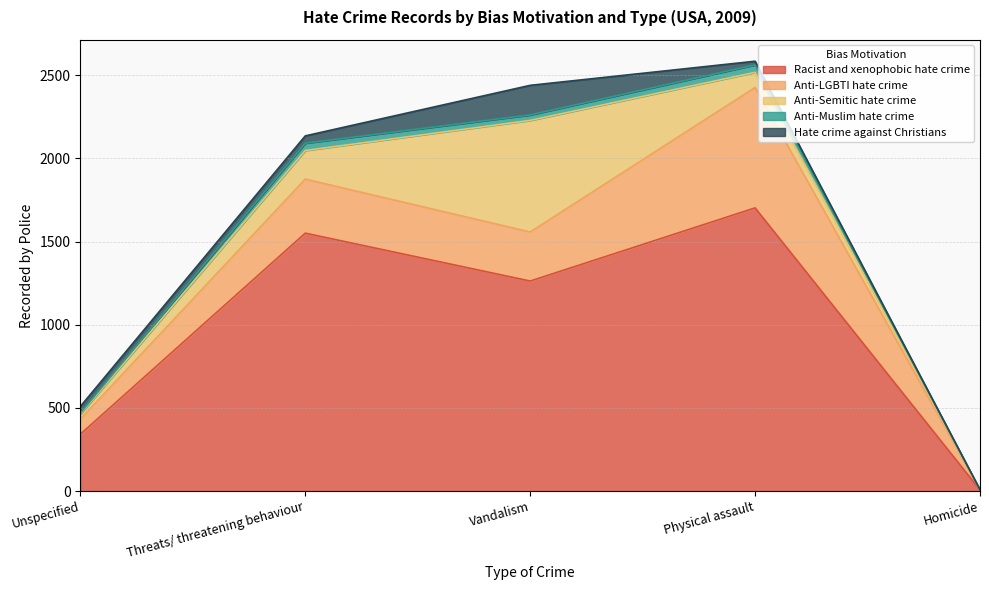

The Anti-Muslim hate crime series shows 0 at Homicide. True or false?

True